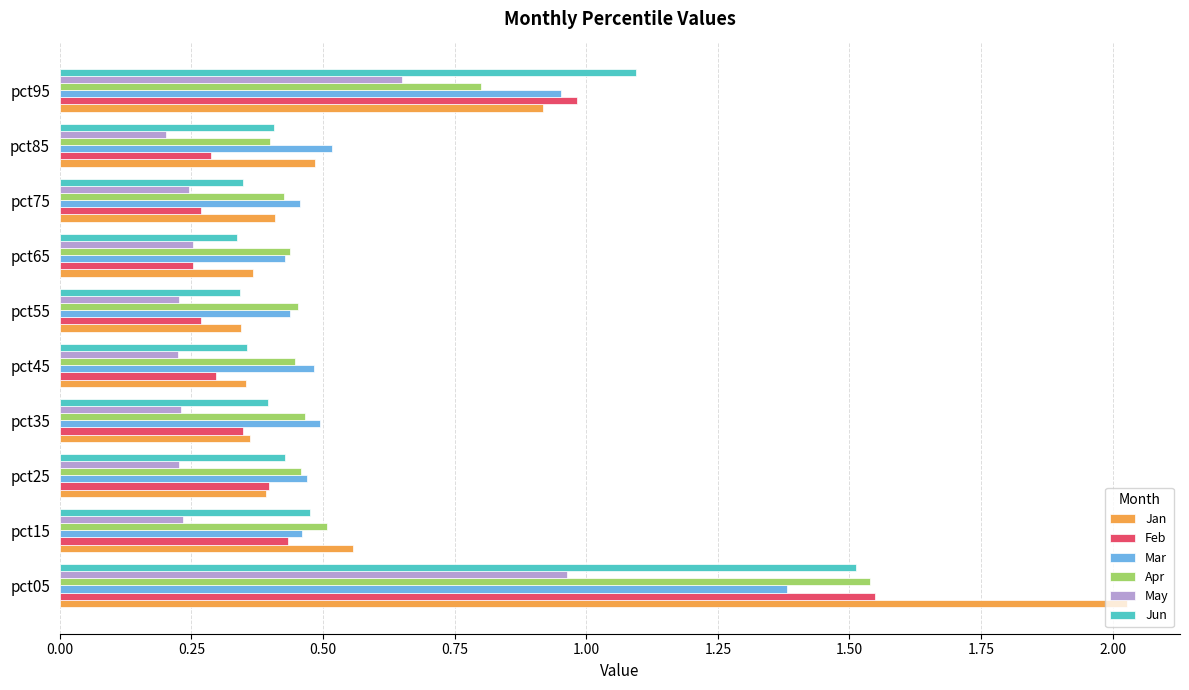

True or false: Mar has a value of 0.5 at pct75.

True